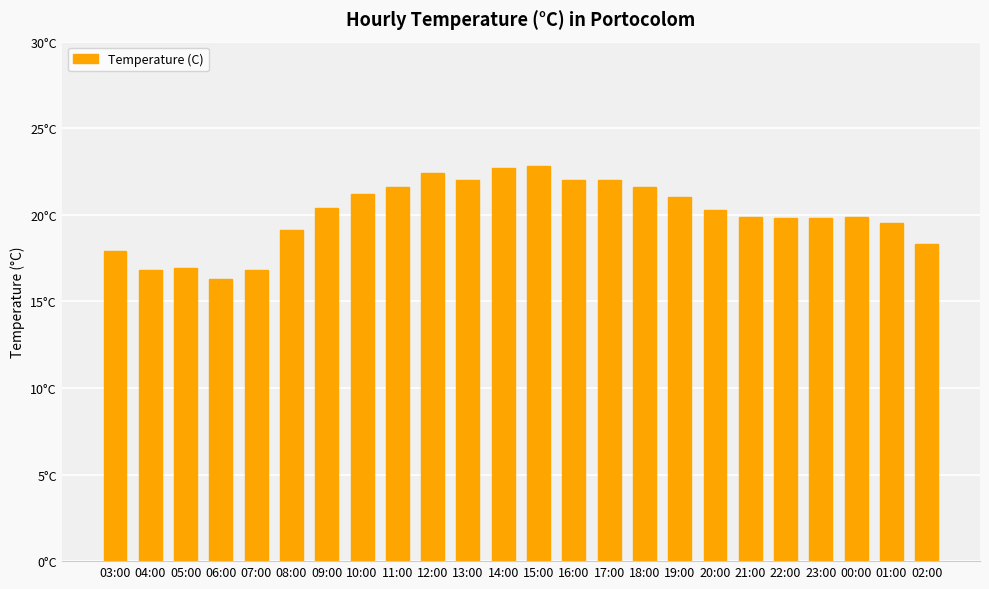

True or false: the data shows 13.8 at 18:00.

False